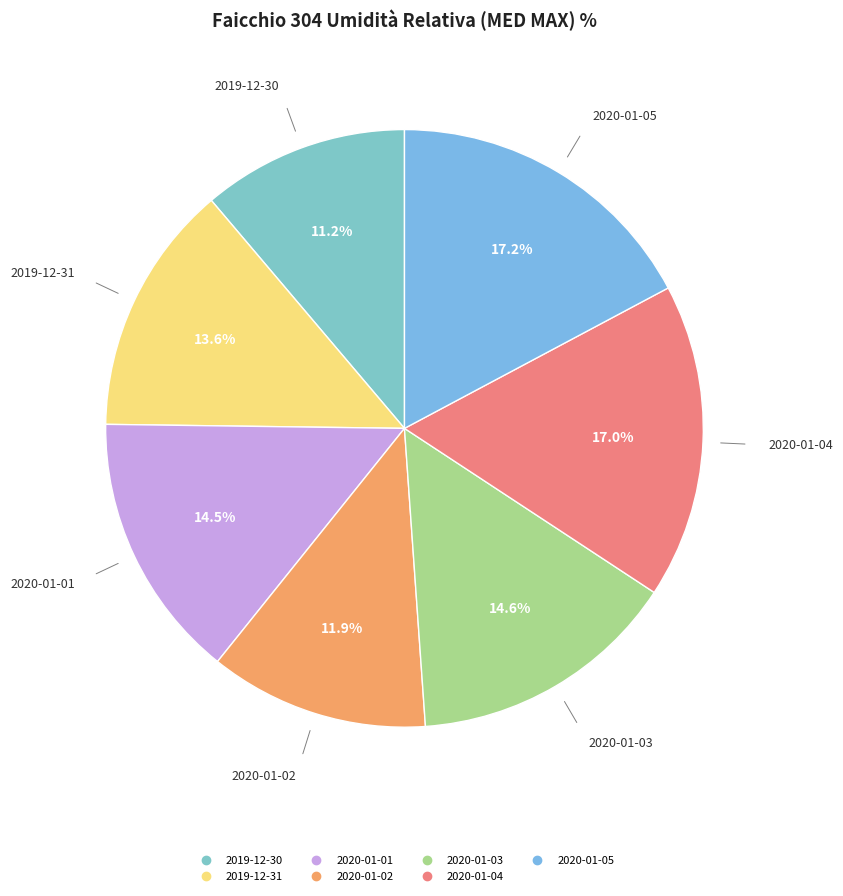

To the nearest percent, what is the average slice percentage?

14%